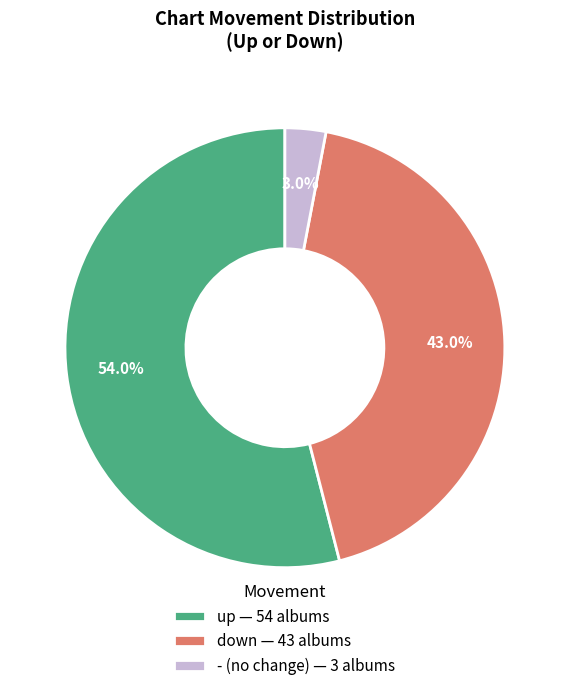

Rank the categories by value from highest to lowest.

up, down, -